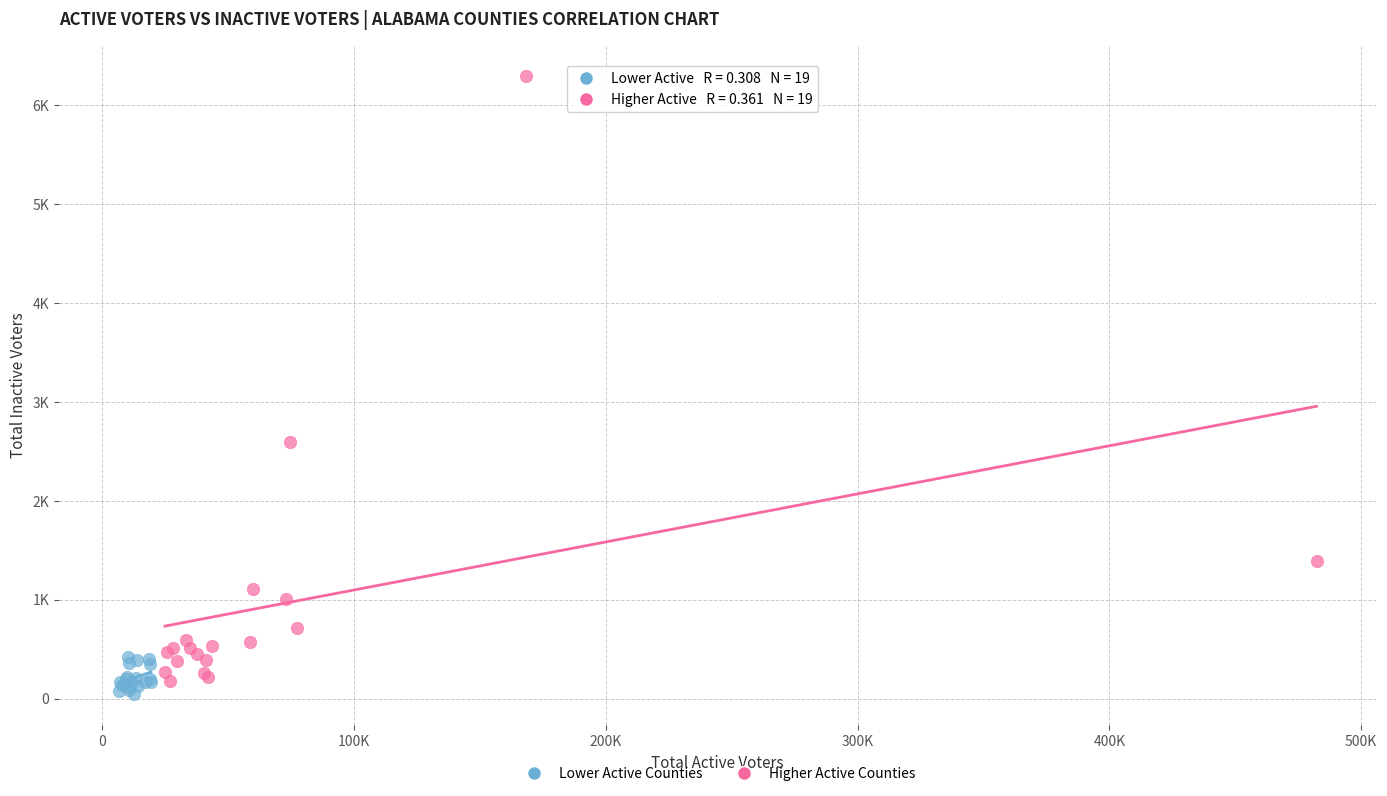

Which series has the largest Y range (max minus min)?

Higher Active Counties